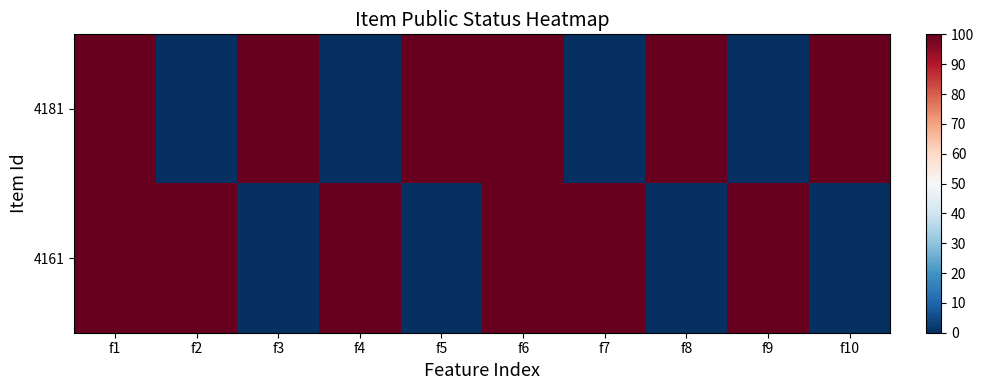

List the series in order of their peak value, highest first.

4181, 4161